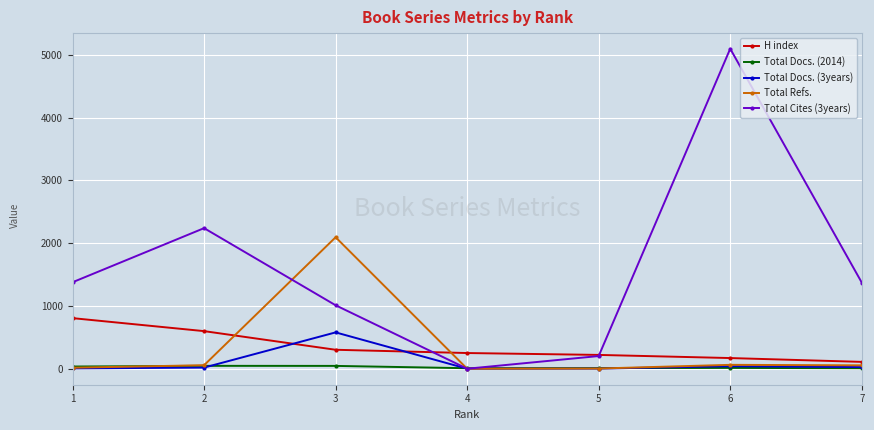

How many data points in Total Refs. are less than 54?

3